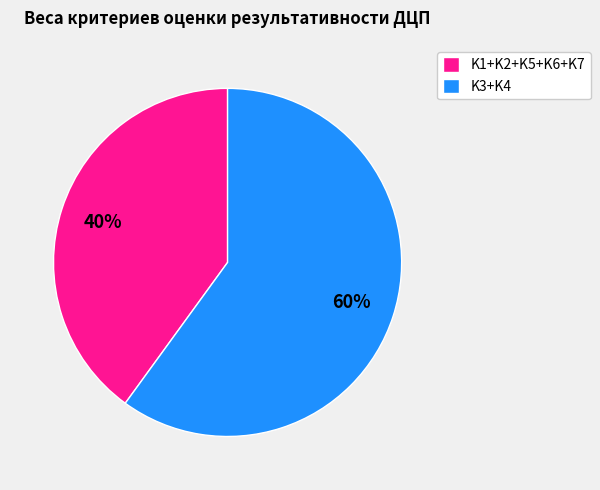

What is the smallest slice in the pie chart?

K1+K2+K5+K6+K7